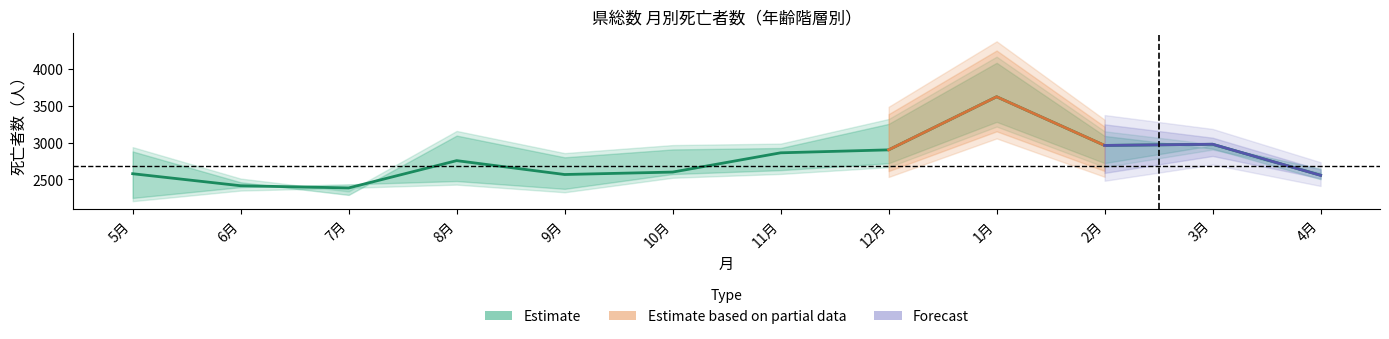

List the labels in order of value, largest first.

1月, 3月, 2月, 12月, 11月, 8月, 10月, 5月, 9月, 4月, 6月, 7月